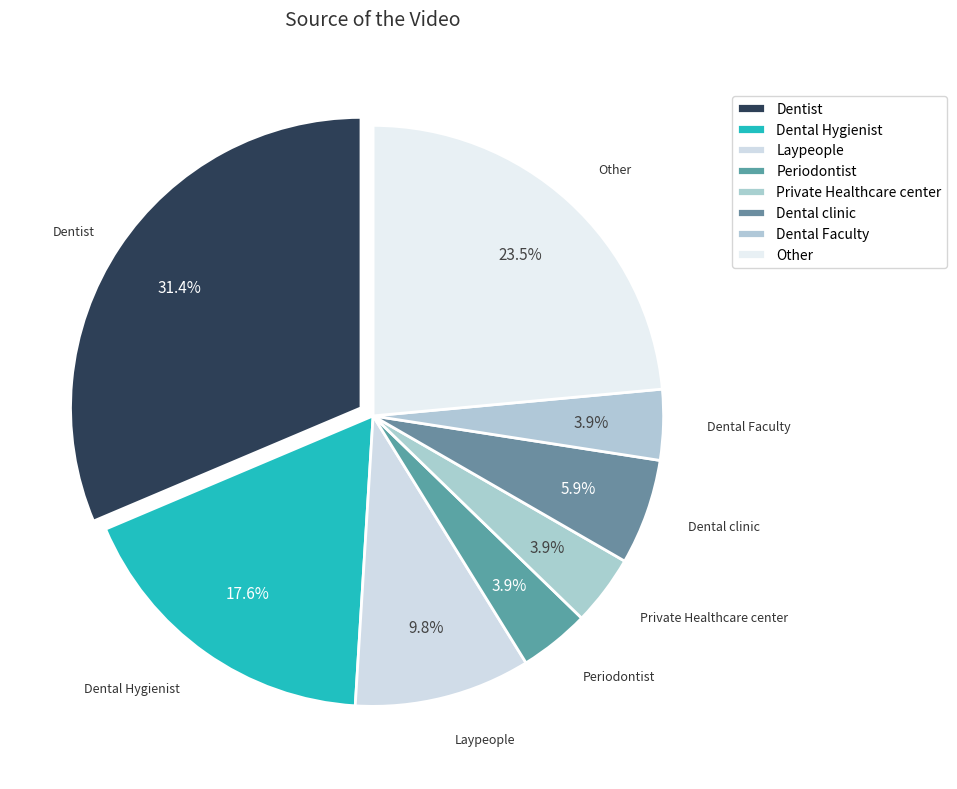

Count the number of slices in the pie.

8